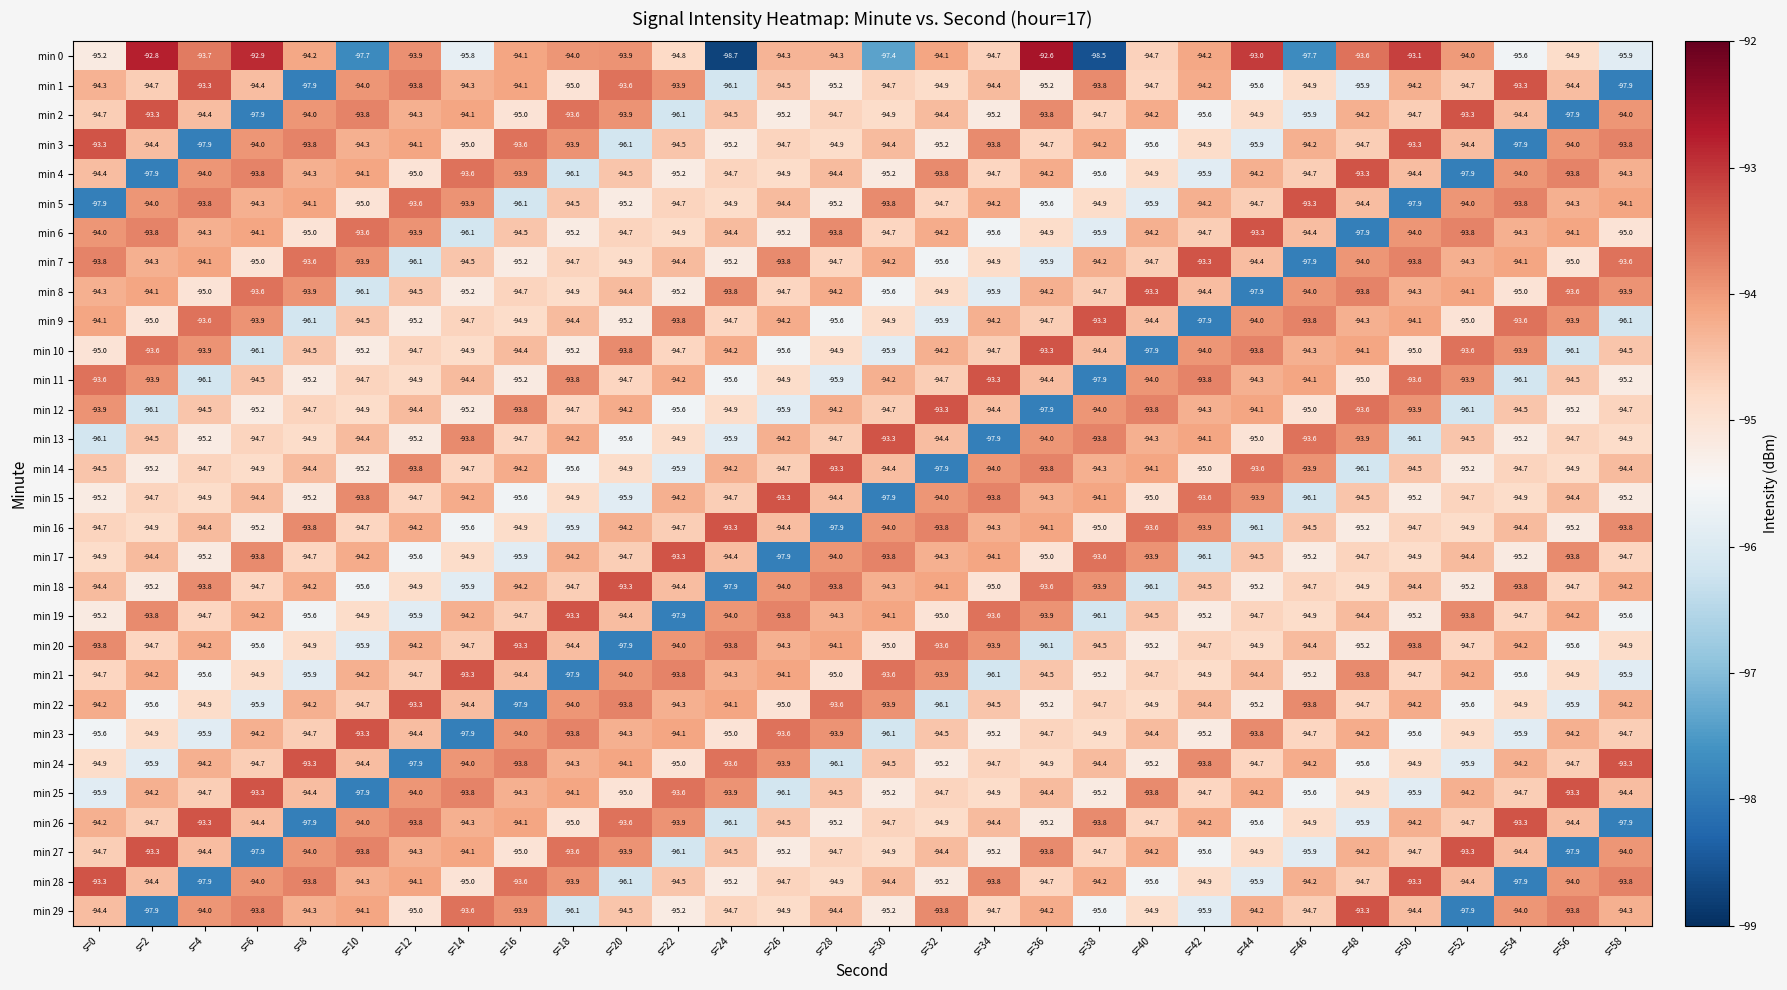

What is the difference between the maximum and minimum values in the min 1 series?

4.6